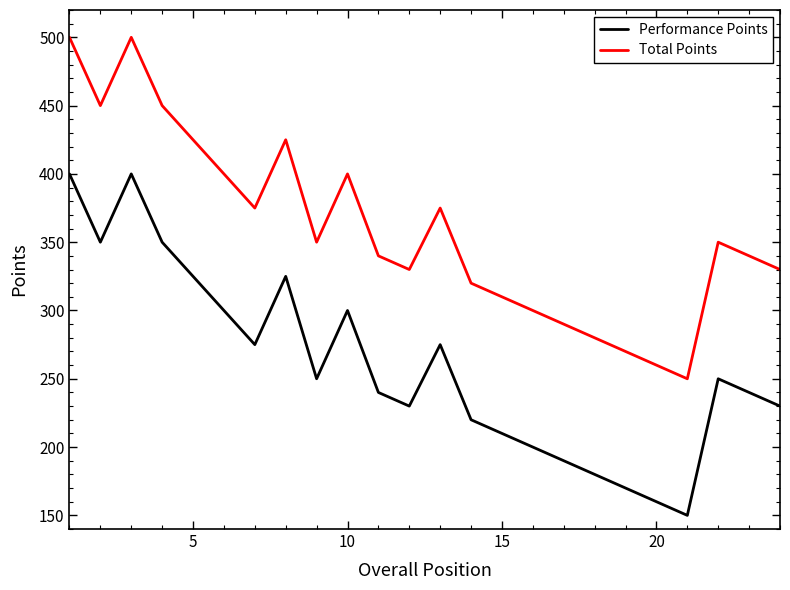

Rank the series by their maximum value, from lowest to highest.

Performance Points, Total Points